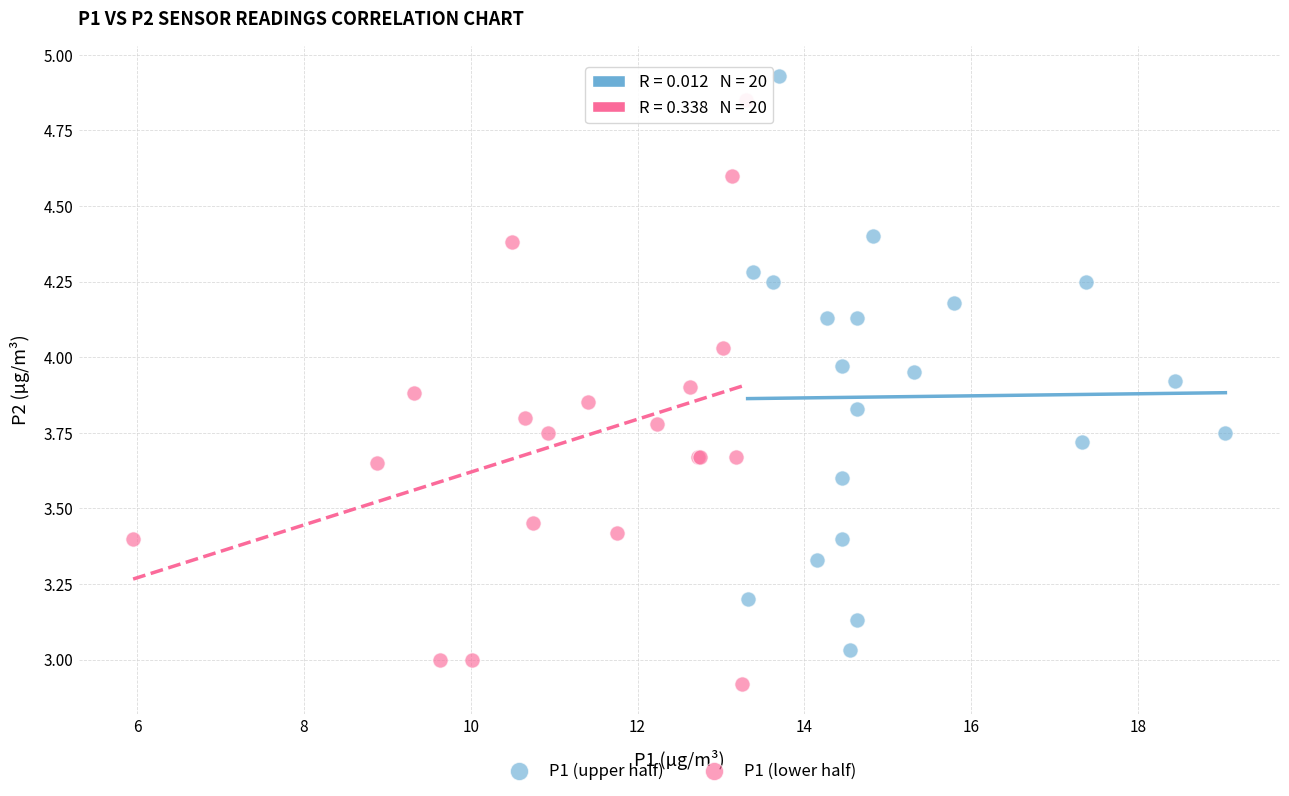

Which series contains the lowest Y value?

P1 (lower half)